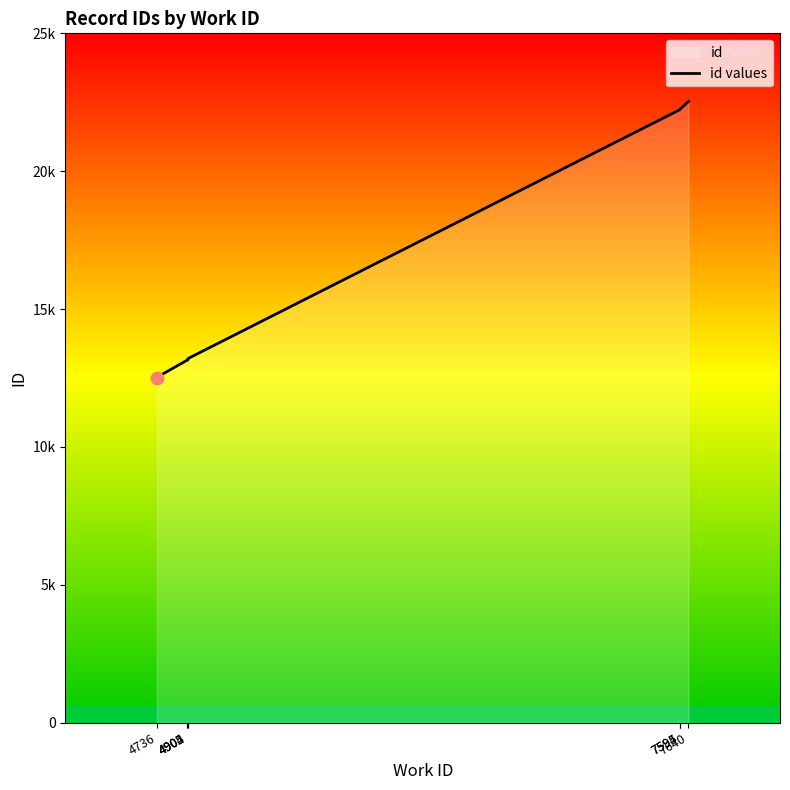

Approximately how many times larger is the value at 4905 compared to 4902?

1.0